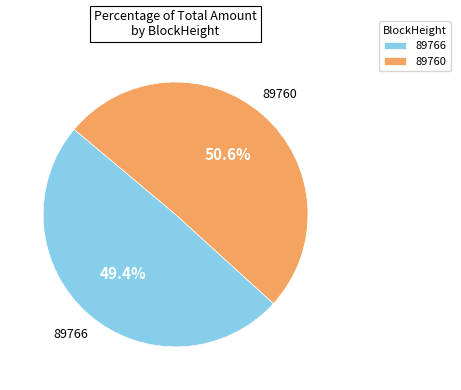

Which has a higher value, 89766 or 89760?

89760